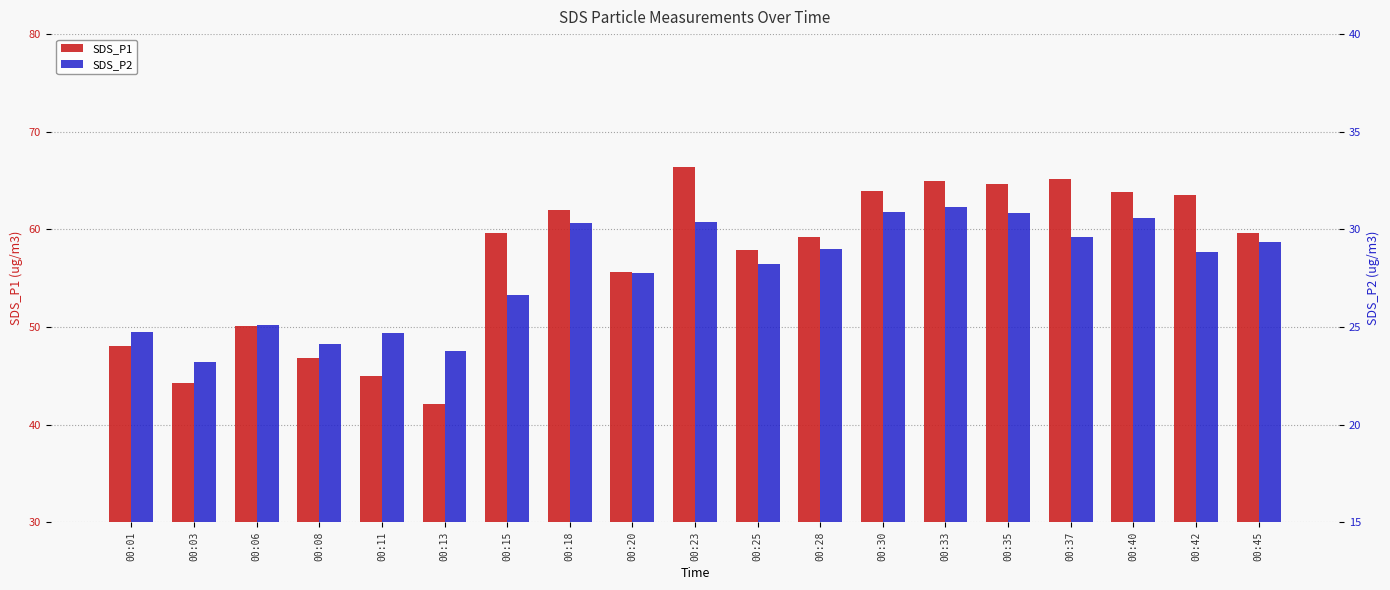

What is the value of the SDS_P1 bar at the 5th from the left?

45.0